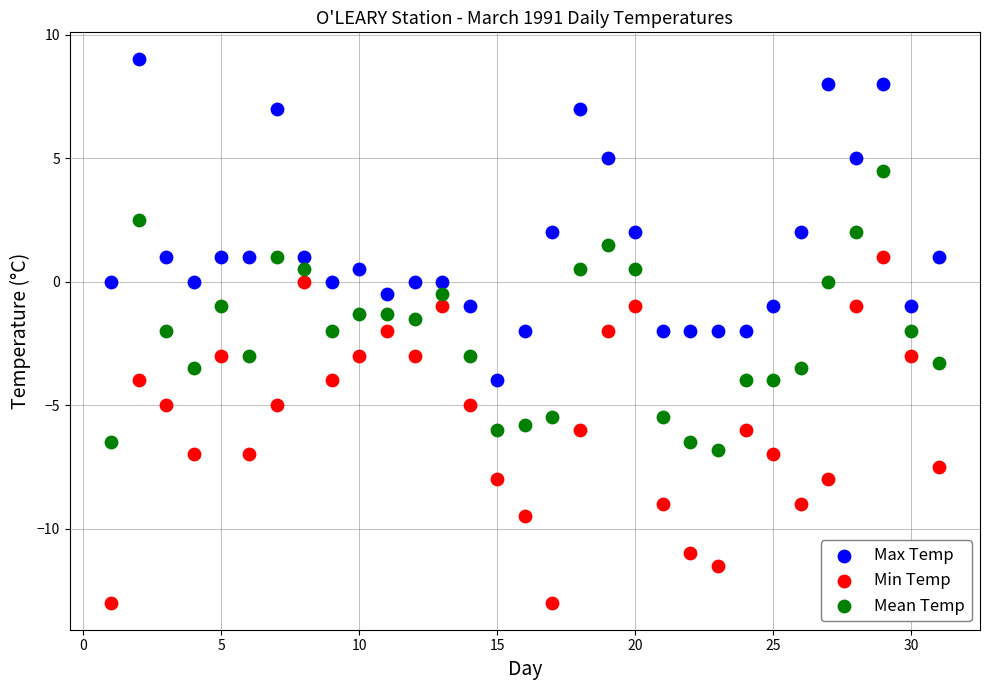

Across all data points, what is the range of X values (max minus min)?

30.0